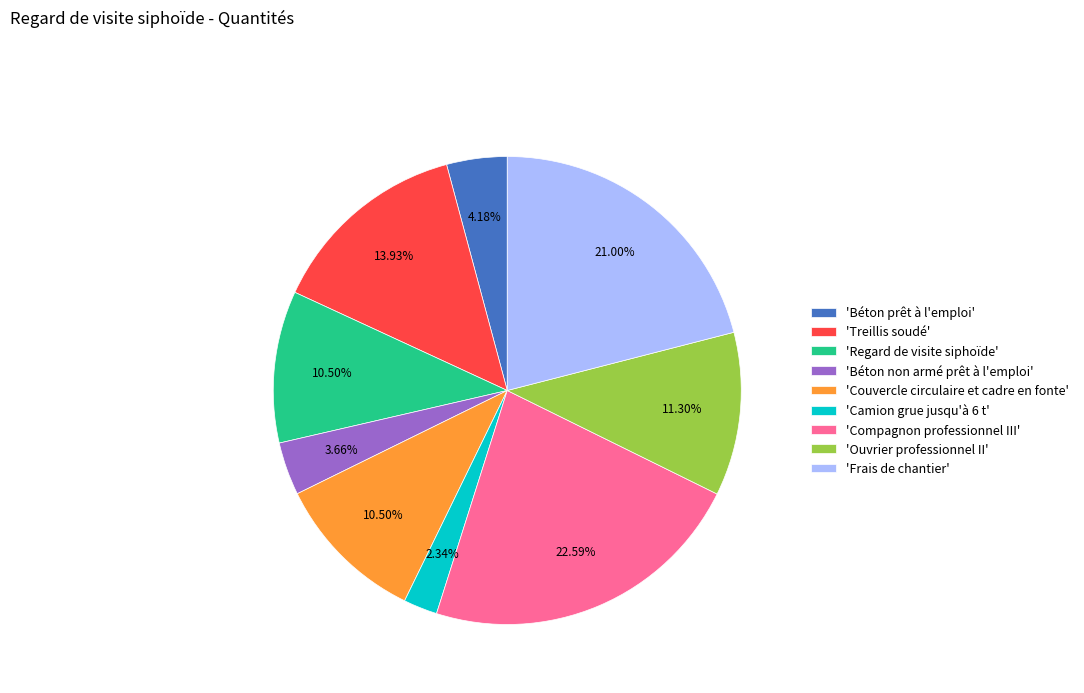

Which slice is the largest?

'Compagnon professionnel III'